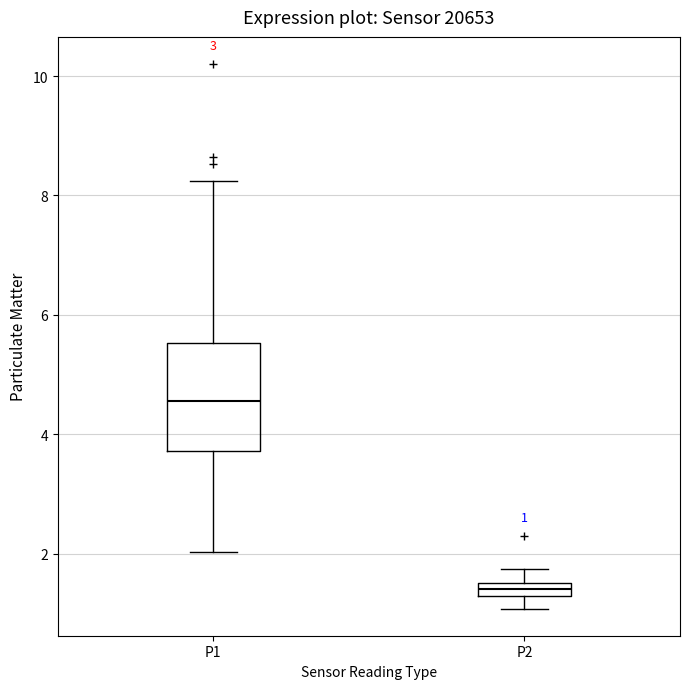

Which box's median line is the highest?

P1